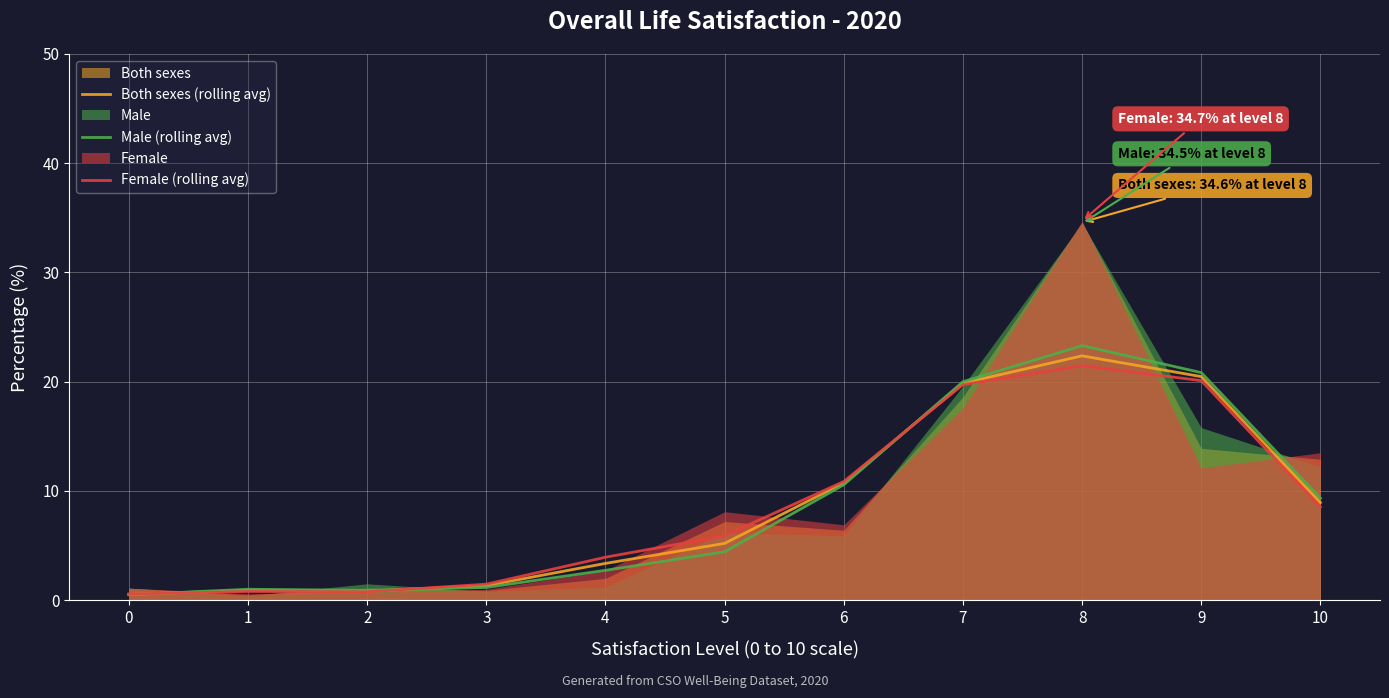

Which has a higher value, 2 or 7?

7